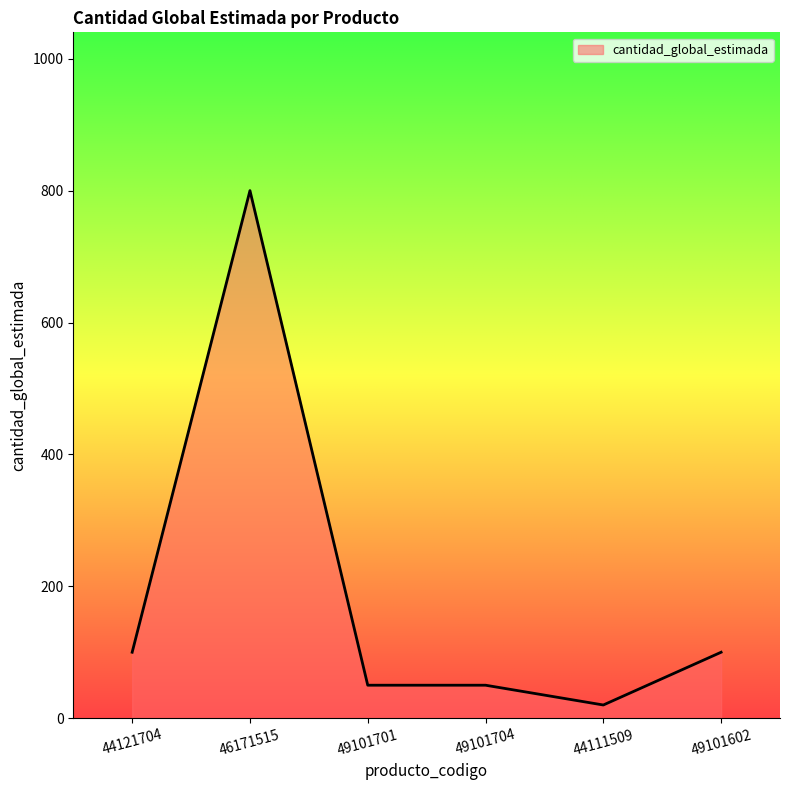

How many lines are shown in the chart?

1